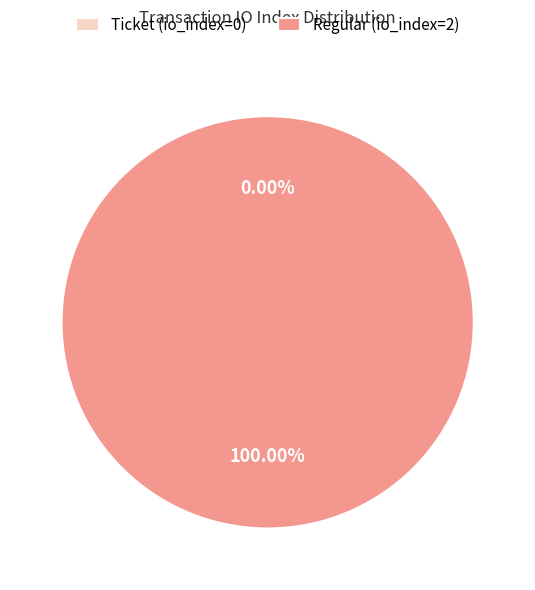

How many segments does this pie chart have?

2